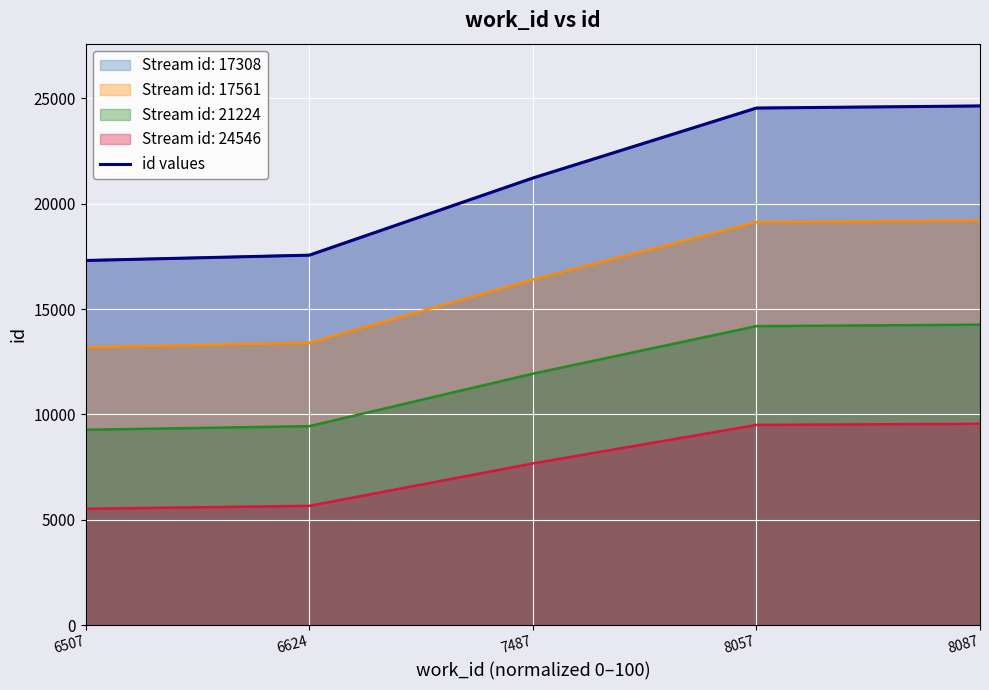

At which category does the chart reach its minimum across all series?

6507